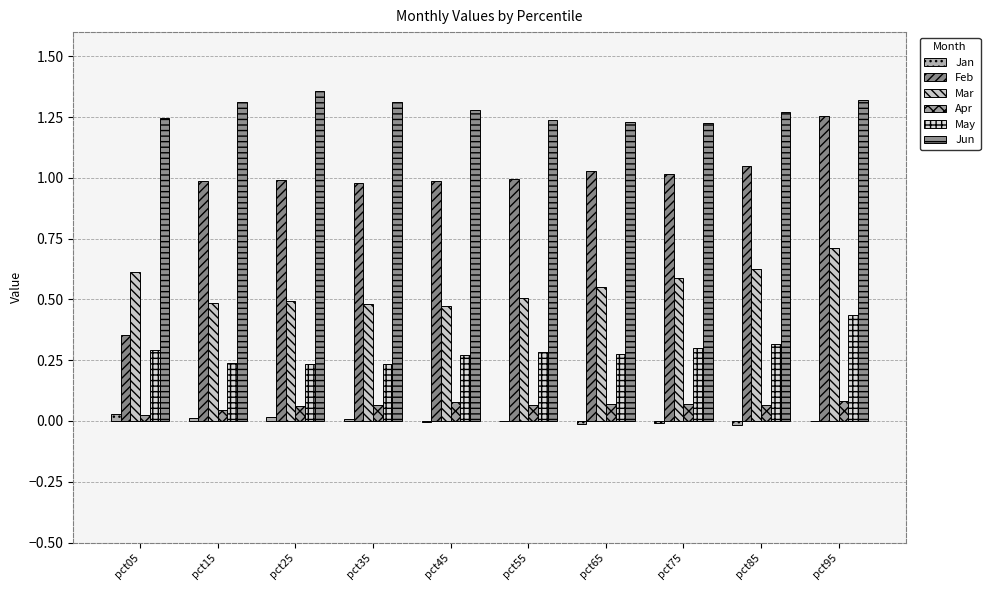

Reading right to left, list all the values displayed in this chart.

Jan: -0.0	-0.0	-0.0	-0.0	-0.0	-0.0	0.0	0.0	0.0	0.0
Feb: 1.3	1.0	1.0	1.0	1.0	1.0	1.0	1.0	1.0	0.4
Mar: 0.7	0.6	0.6	0.6	0.5	0.5	0.5	0.5	0.5	0.6
Apr: 0.1	0.1	0.1	0.1	0.1	0.1	0.1	0.1	0.0	0.0
May: 0.4	0.3	0.3	0.3	0.3	0.3	0.2	0.2	0.2	0.3
Jun: 1.3	1.3	1.2	1.2	1.2	1.3	1.3	1.4	1.3	1.2